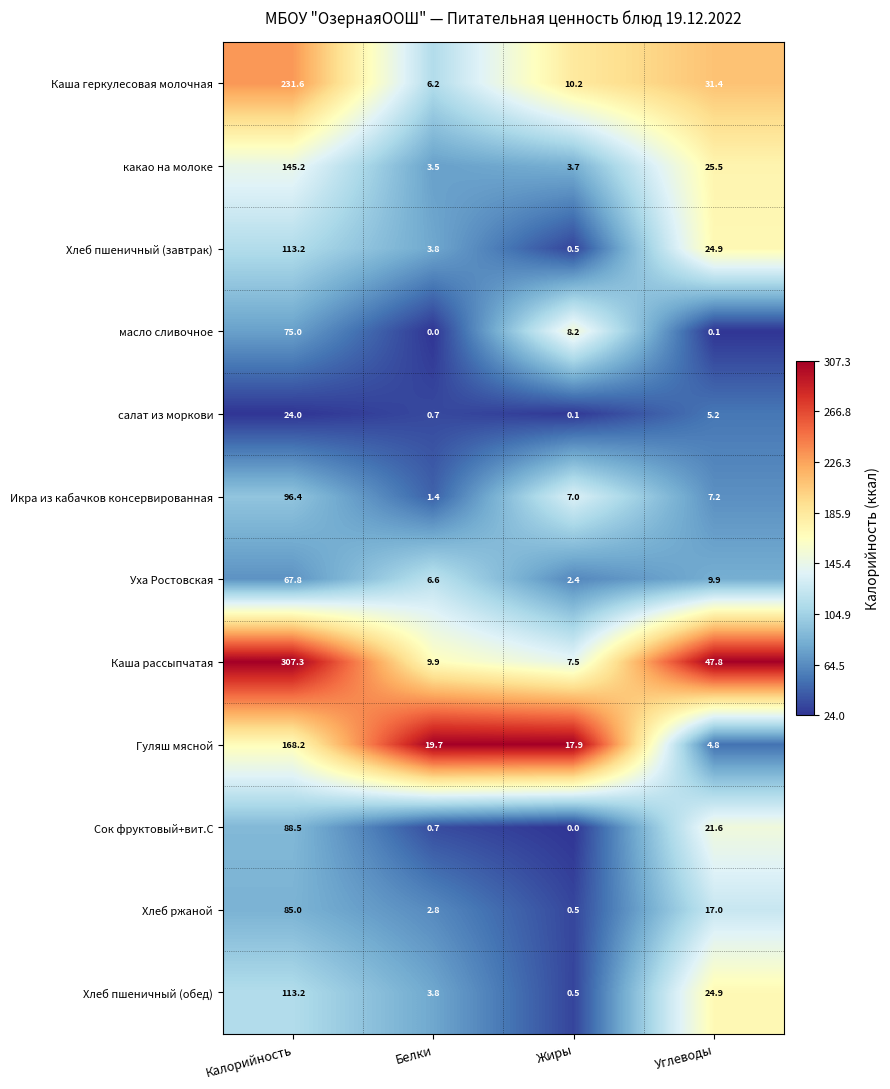

List the labels in order of Сок фруктовый+вит.С value, smallest first.

Жиры, Белки, Углеводы, Калорийность